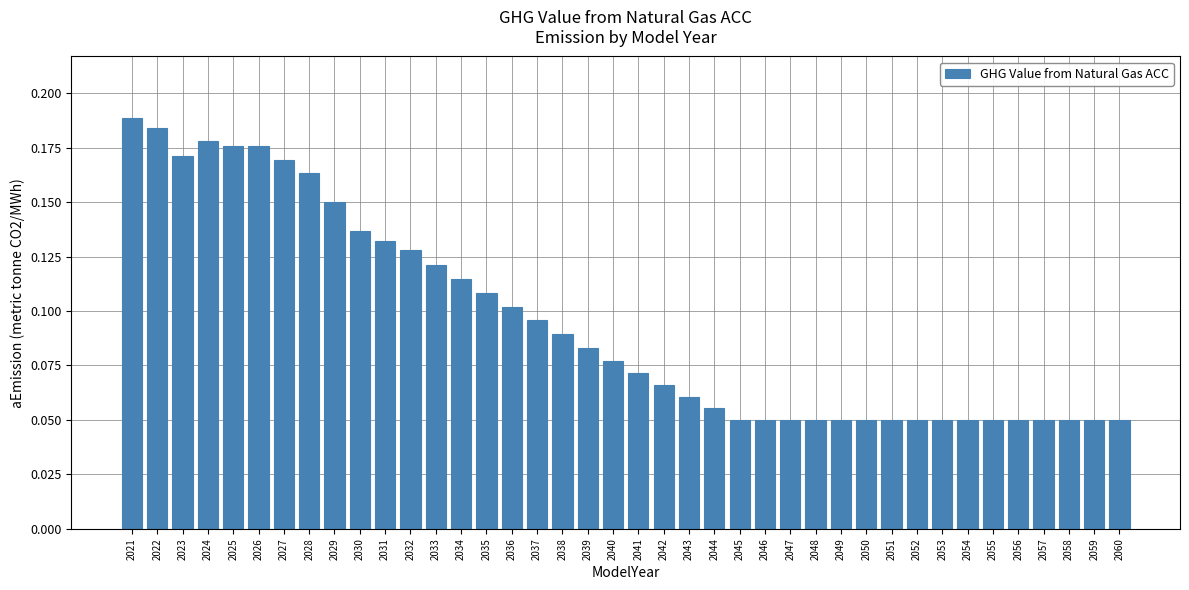

How many values are between 0 and 1?

40